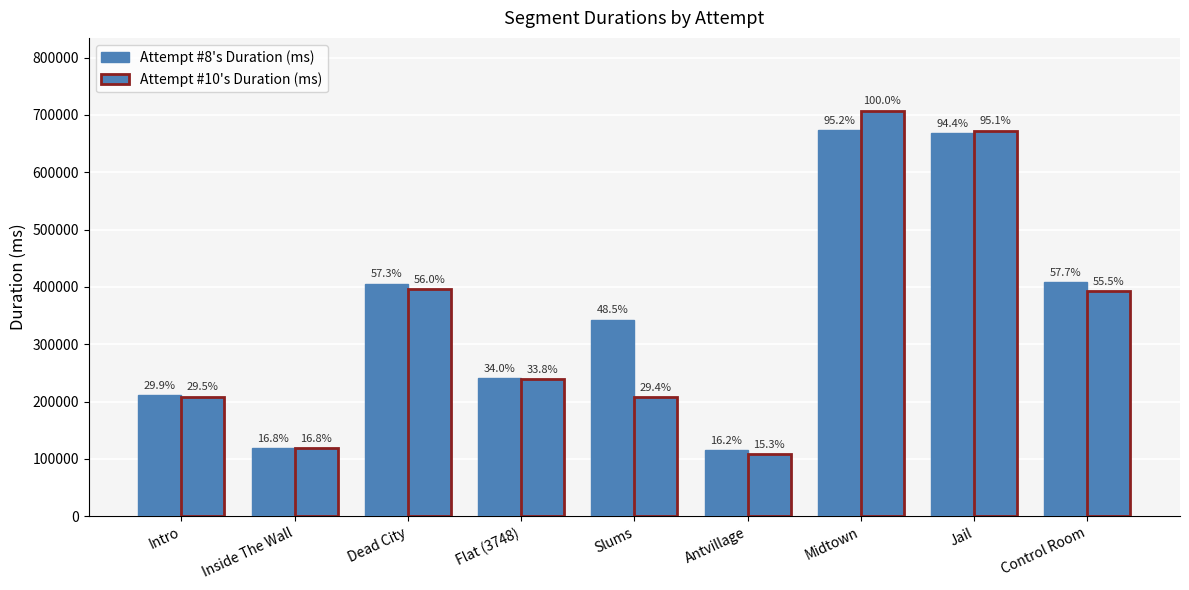

Reading right to left, extract all data points from this chart.

Attempt #8's Duration (ms): Control Room=408039	Jail=667858	Midtown=672951	Antvillage=114833	Slums=342672	Flat (3748)=240540	Dead City=405311	Inside The Wall=118939	Intro=211430
Attempt #10's Duration (ms): Control Room=392323	Jail=672403	Midtown=707112	Antvillage=108331	Slums=207618	Flat (3748)=238847	Dead City=396051	Inside The Wall=118512	Intro=208311